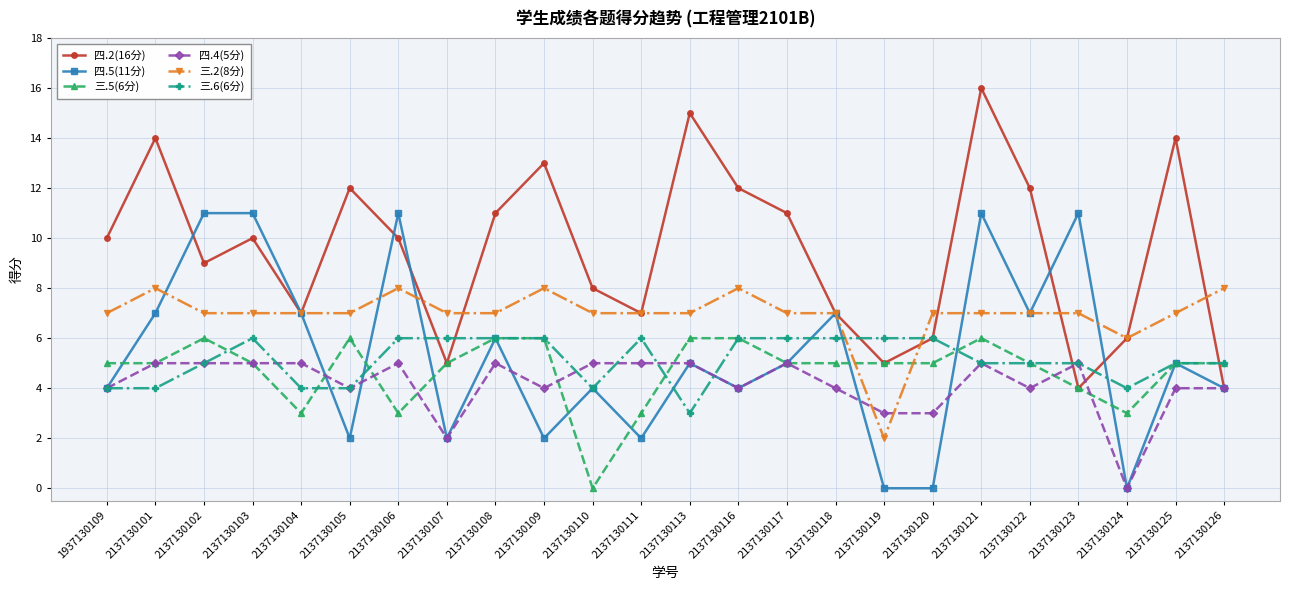

What is the sum of all 三.5(6分) values?

113